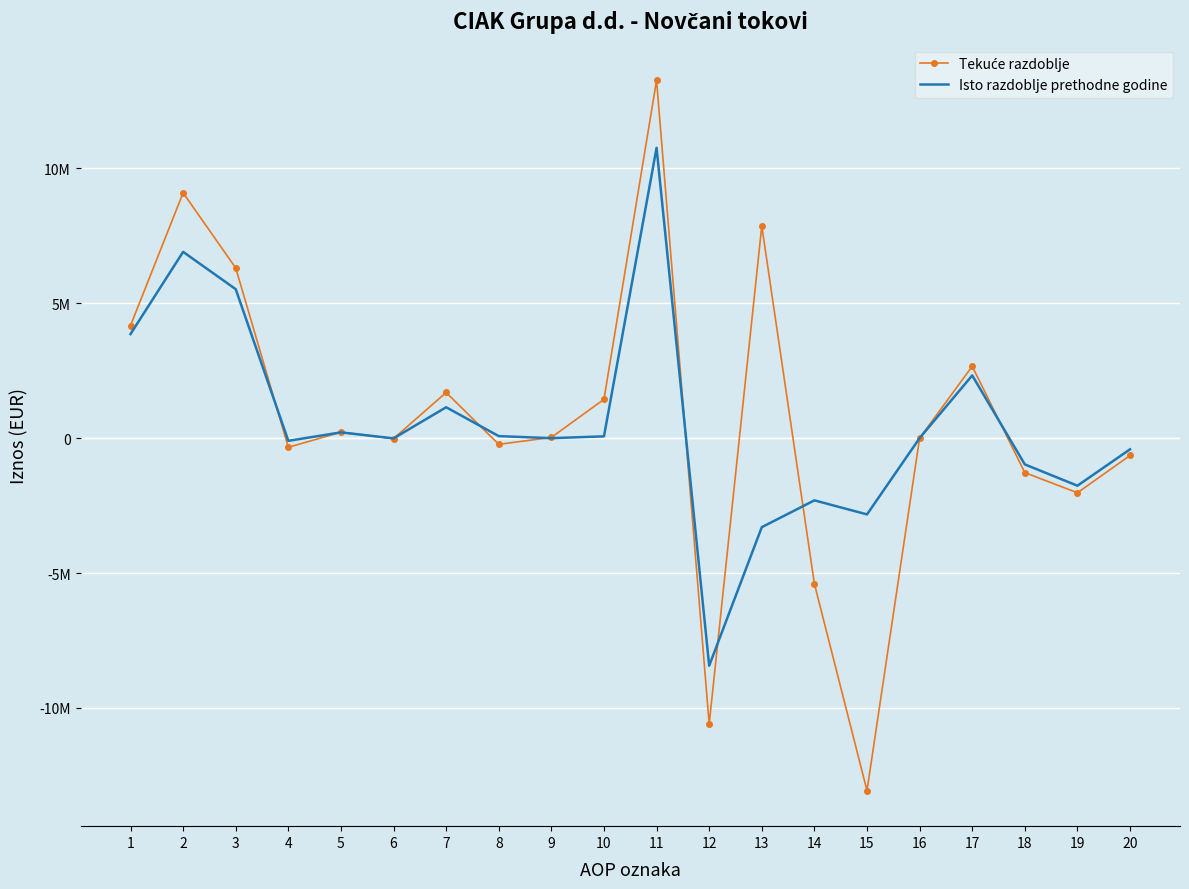

Rank the series by their maximum value, from lowest to highest.

Isto razdoblje prethodne godine, Tekuće razdoblje